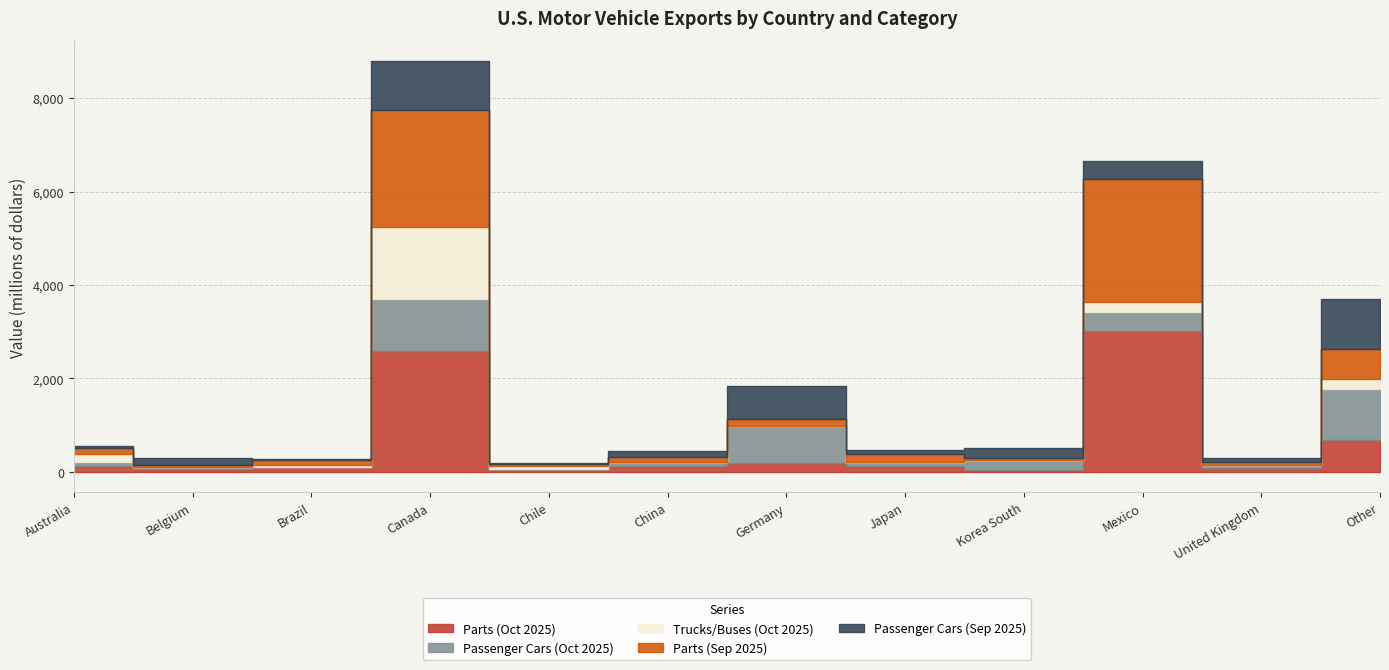

Reading left to right, extract all data points from this chart.

Parts (Oct 2025): Australia=117	Belgium=51	Brazil=95	Canada=2586	Chile=44	China=119	Germany=183	Japan=129	Korea South=39	Mexico=3020	United Kingdom=87	Other=690
Passenger Cars (Oct 2025): Australia=94	Belgium=52	Brazil=20	Canada=1112	Chile=21	China=101	Germany=795	Japan=88	Korea South=207	Mexico=400	United Kingdom=52	Other=1089
Trucks/Buses (Oct 2025): Australia=162	Belgium=1	Brazil=27	Canada=1552	Chile=64	China=2	Germany=4	Japan=3	Korea South=1	Mexico=207	United Kingdom=2	Other=199
Parts (Sep 2025): Australia=129	Belgium=36	Brazil=106	Canada=2496	Chile=37	China=103	Germany=155	Japan=162	Korea South=40	Mexico=2639	United Kingdom=72	Other=651
Passenger Cars (Sep 2025): Australia=55	Belgium=148	Brazil=37	Canada=1040	Chile=22	China=130	Germany=694	Japan=83	Korea South=224	Mexico=386	United Kingdom=86	Other=1065